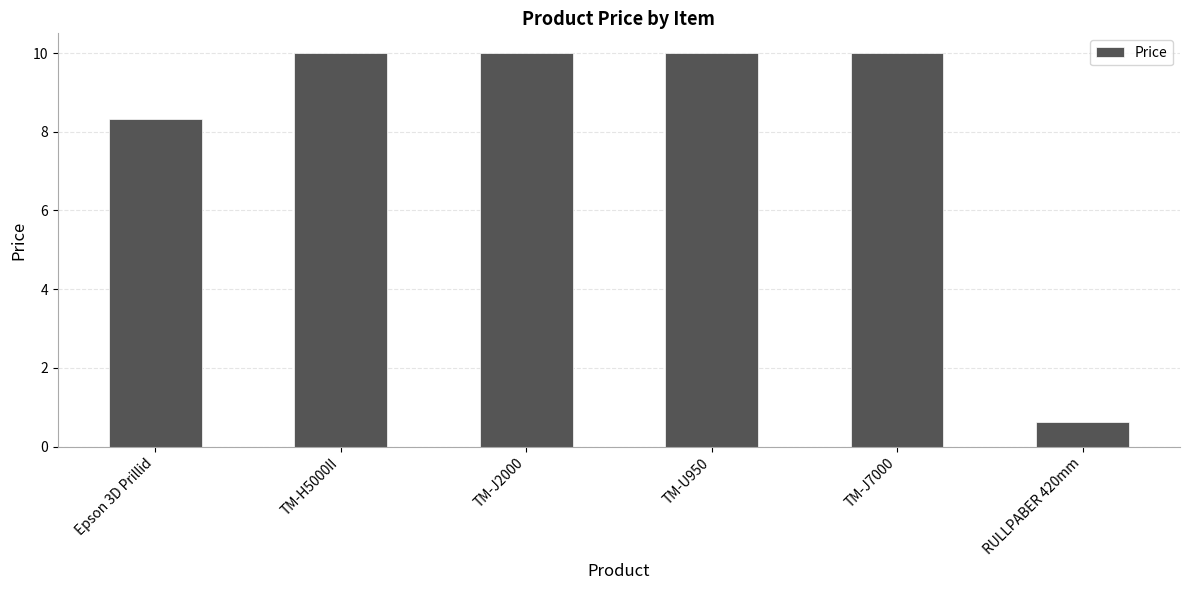

Reading left to right, extract all data points from this chart.

8.3	10.0	10.0	10.0	10.0	0.6